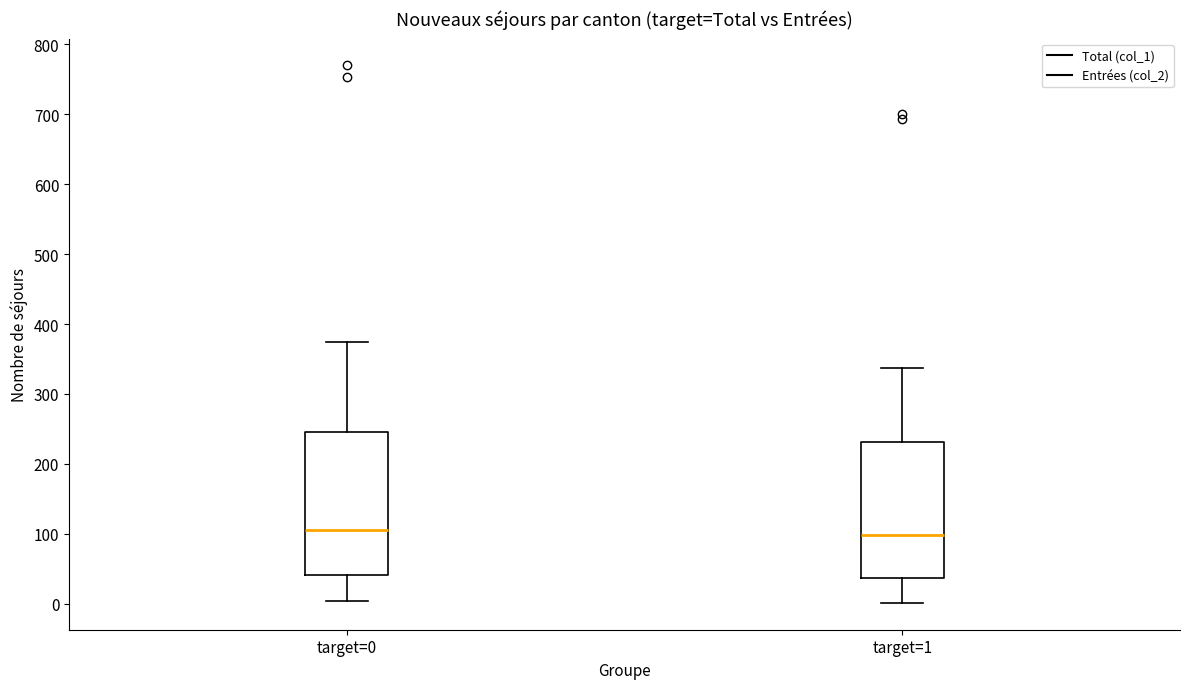

Comparing the boxes themselves (not the whiskers), which one is the tallest?

target=0